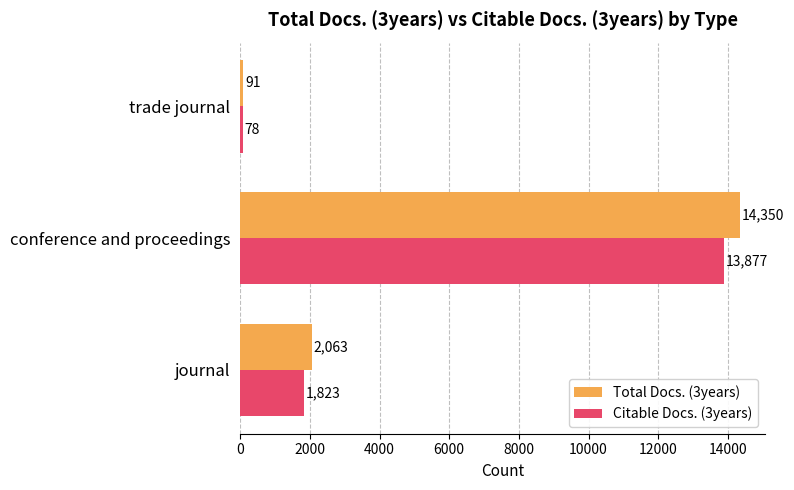

True or false: Total Docs. (3years) has a value of 2833 at journal.

False